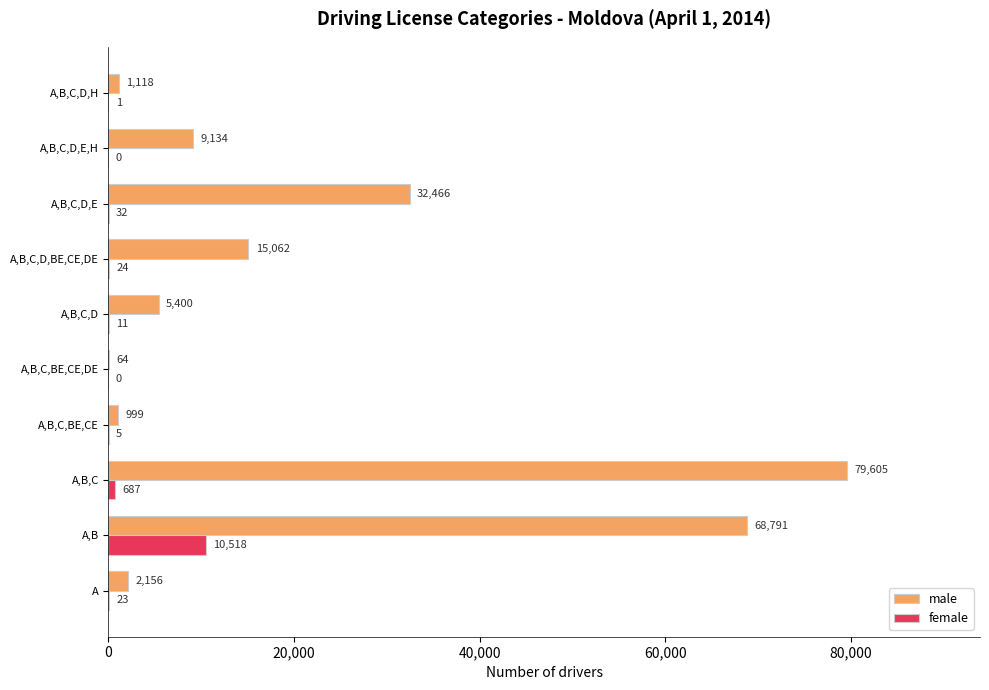

Which category has the highest value across all series?

A,B,C